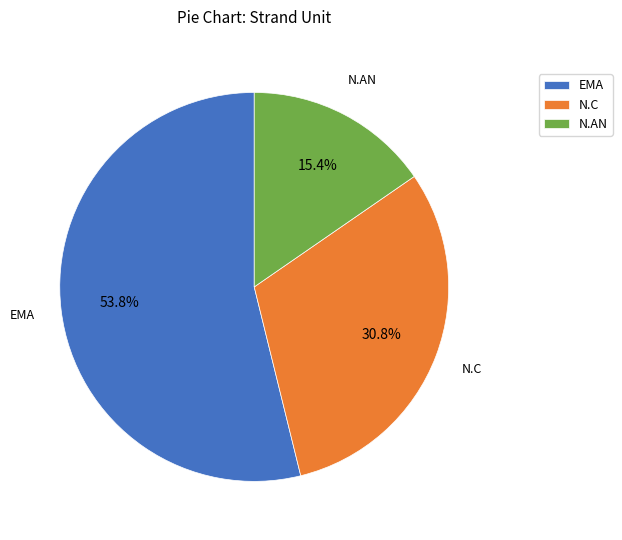

What is the smallest slice in the pie chart?

N.AN